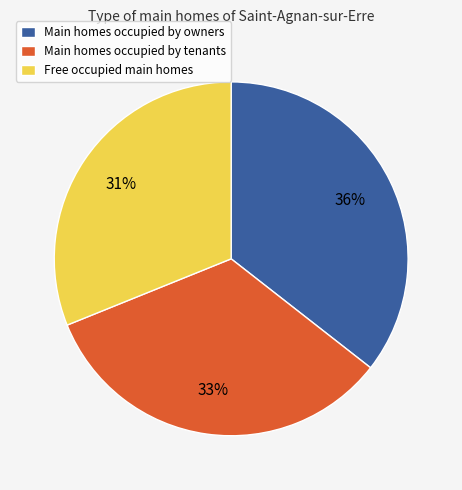

Is there any slice that represents more than half of the pie?

No